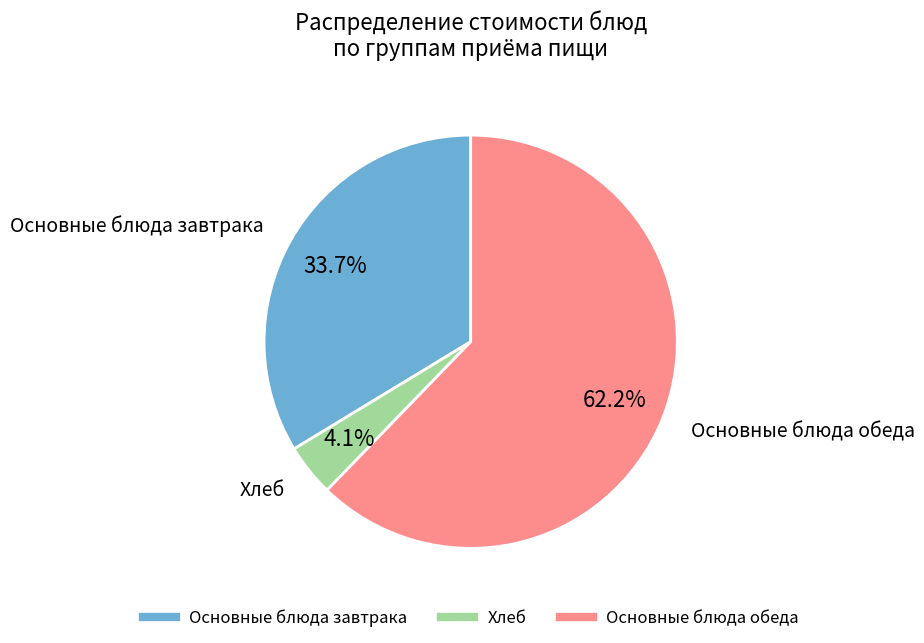

Does any single category account for the majority?

Yes